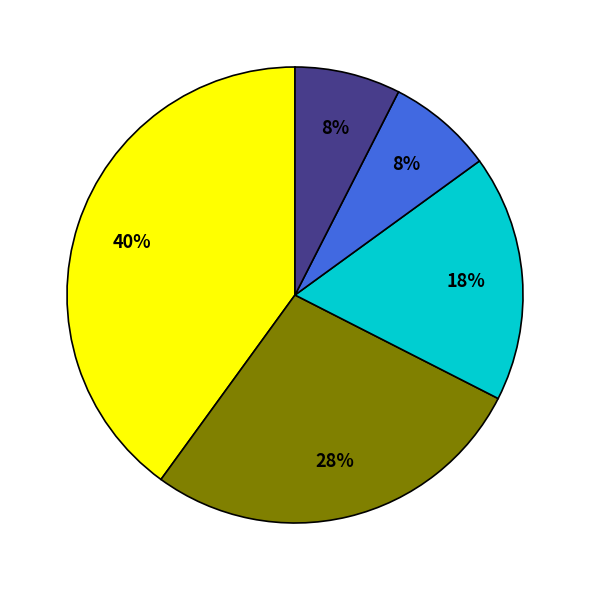

Count the number of slices in the pie.

5